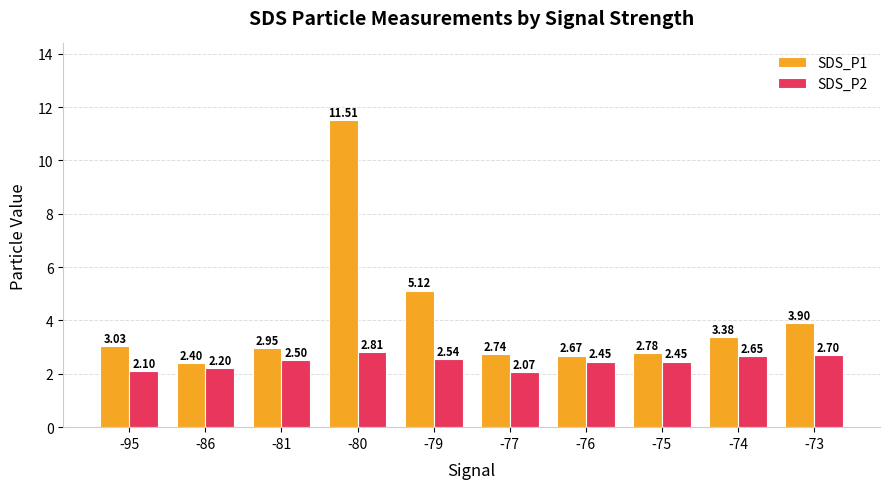

Rank the series by their average value, from highest to lowest.

SDS_P1, SDS_P2